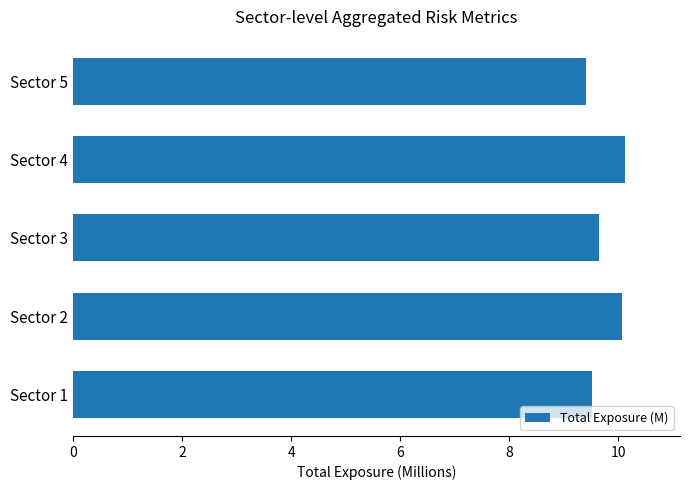

Reading bottom to top, transcribe all the data shown in this chart.

9.5	10.1	9.6	10.1	9.4